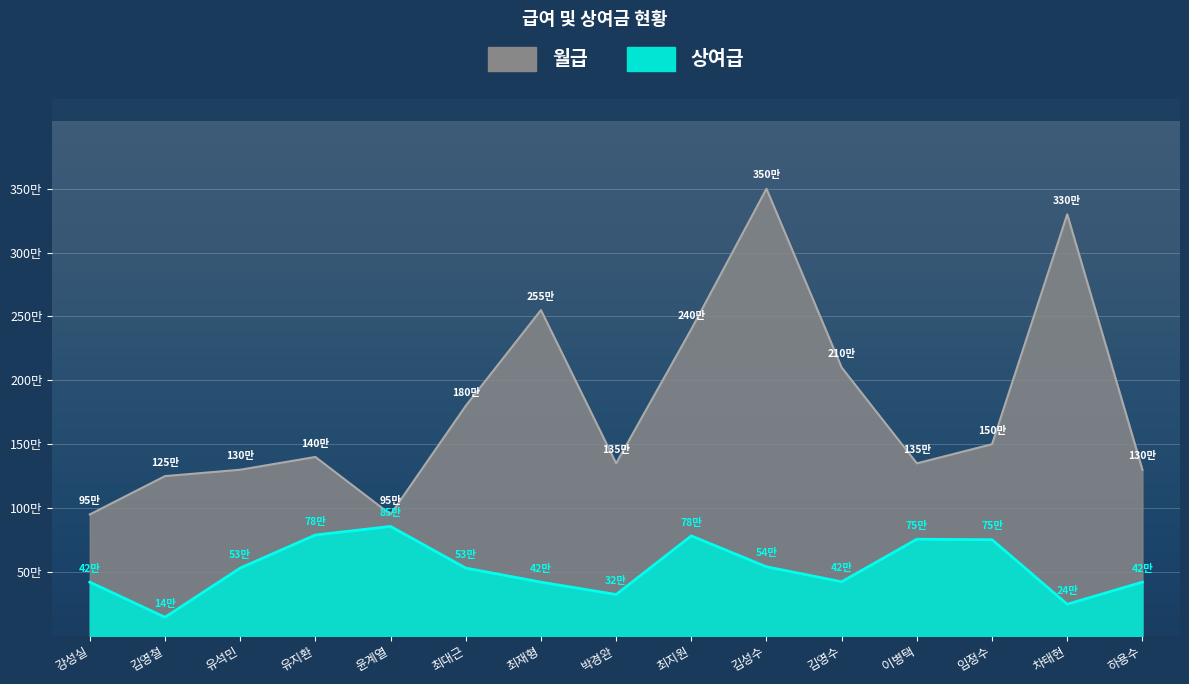

True or false: 월급 has a value of 2400000 at 최지원.

True